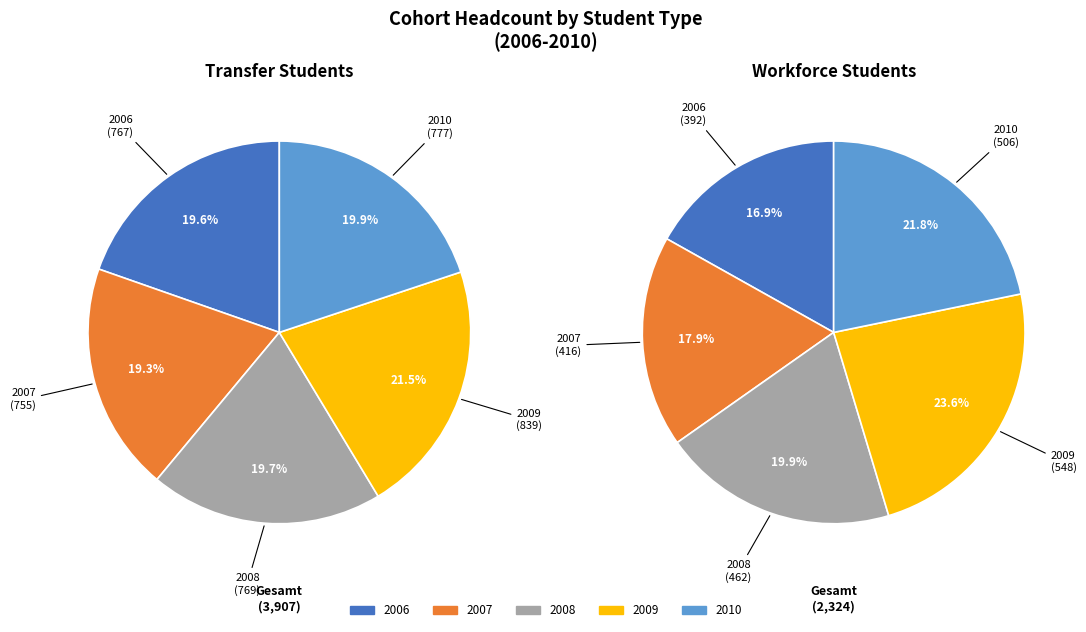

Does any single category account for the majority?

No